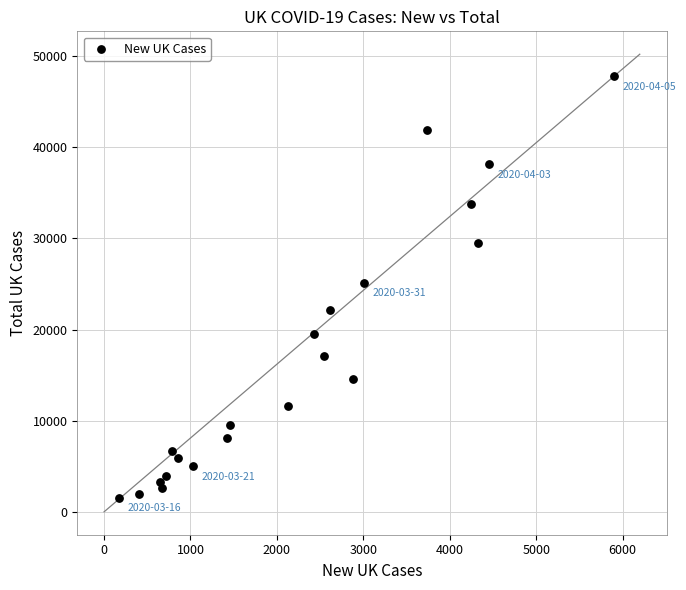

What is the range of X values (max minus min)?

5732